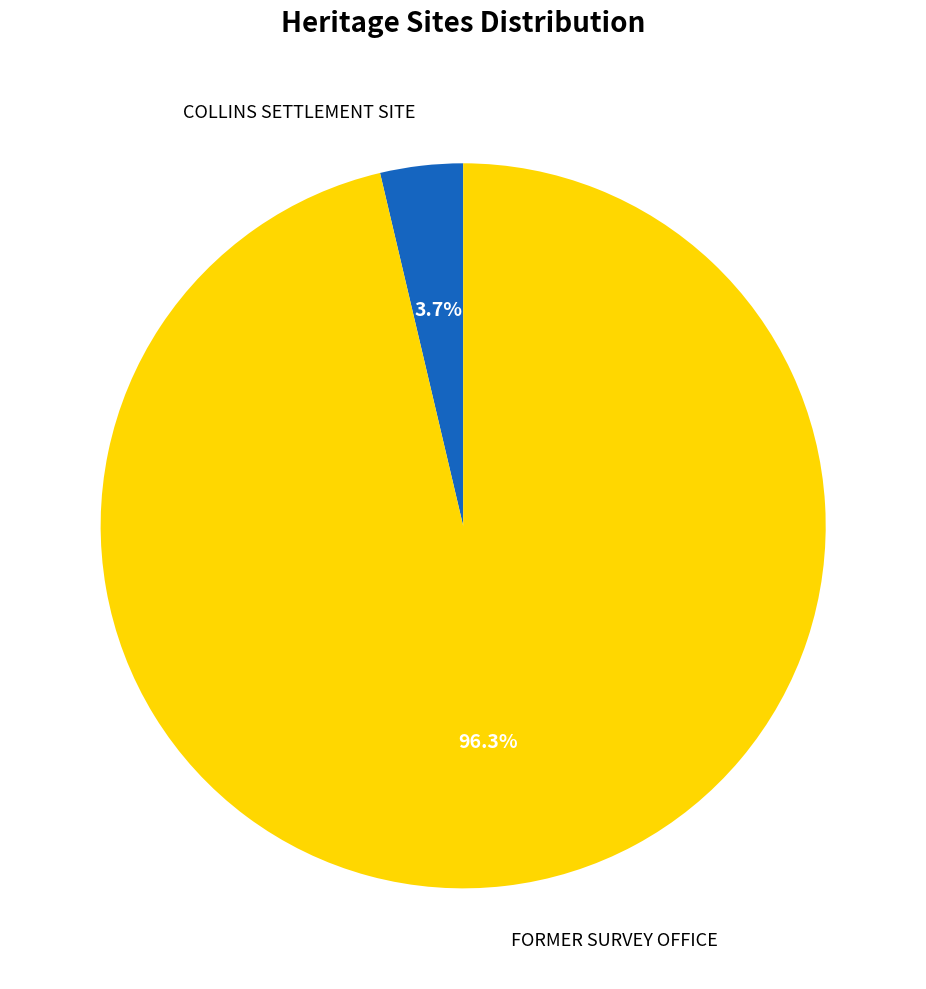

True or false: COLLINS SETTLEMENT SITE accounts for 4% of the total.

True